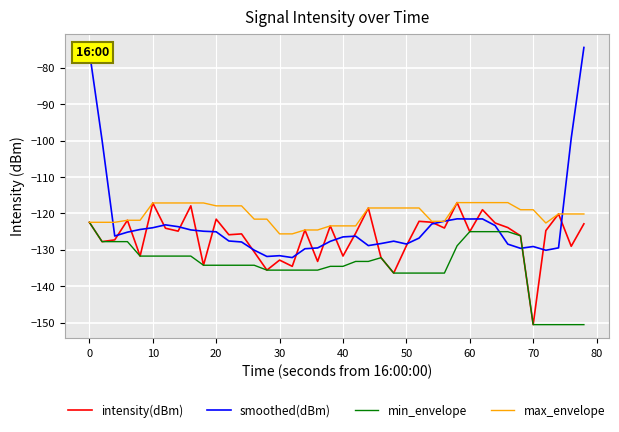

Which series has the widest spread of values?

smoothed(dBm)